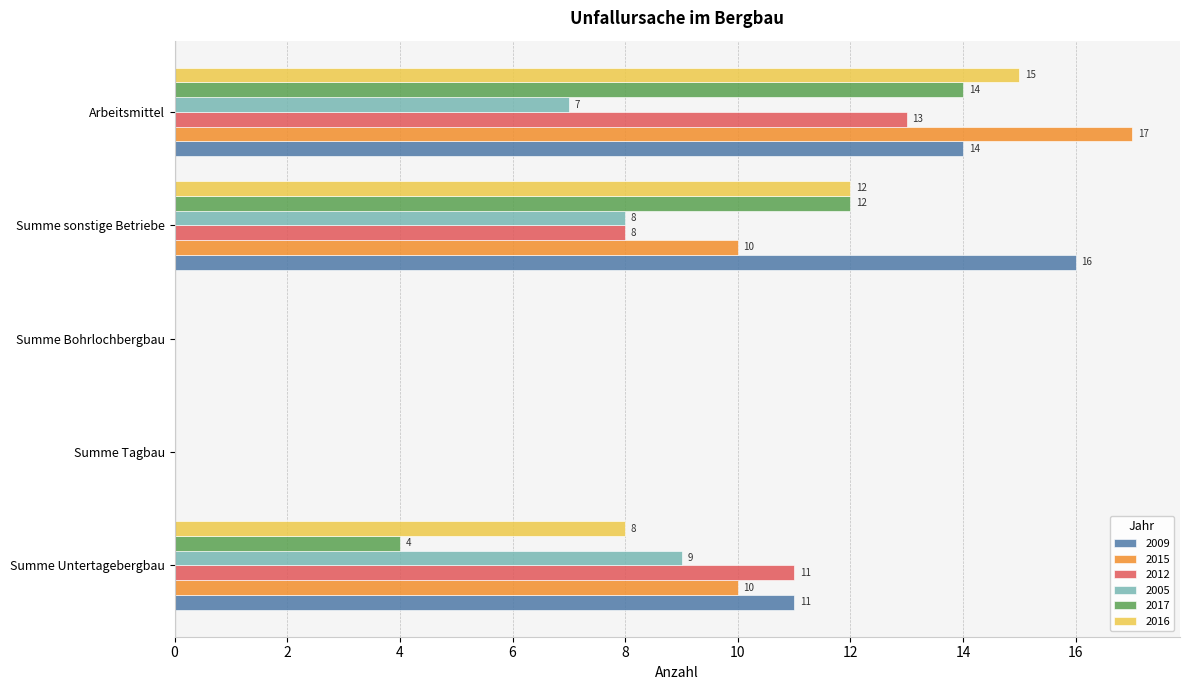

Which series has the largest total across all categories?

2009